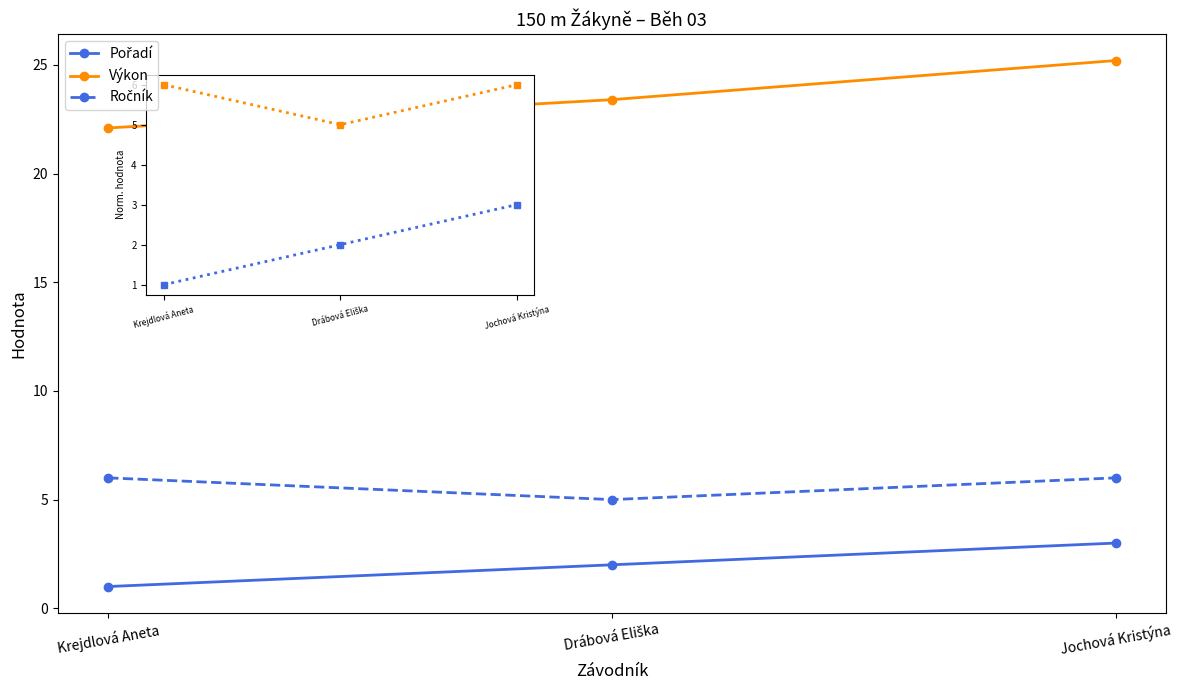

What is the sum of the Výkon values at Jochová Kristýna and Krejdlová Aneta?

47.3